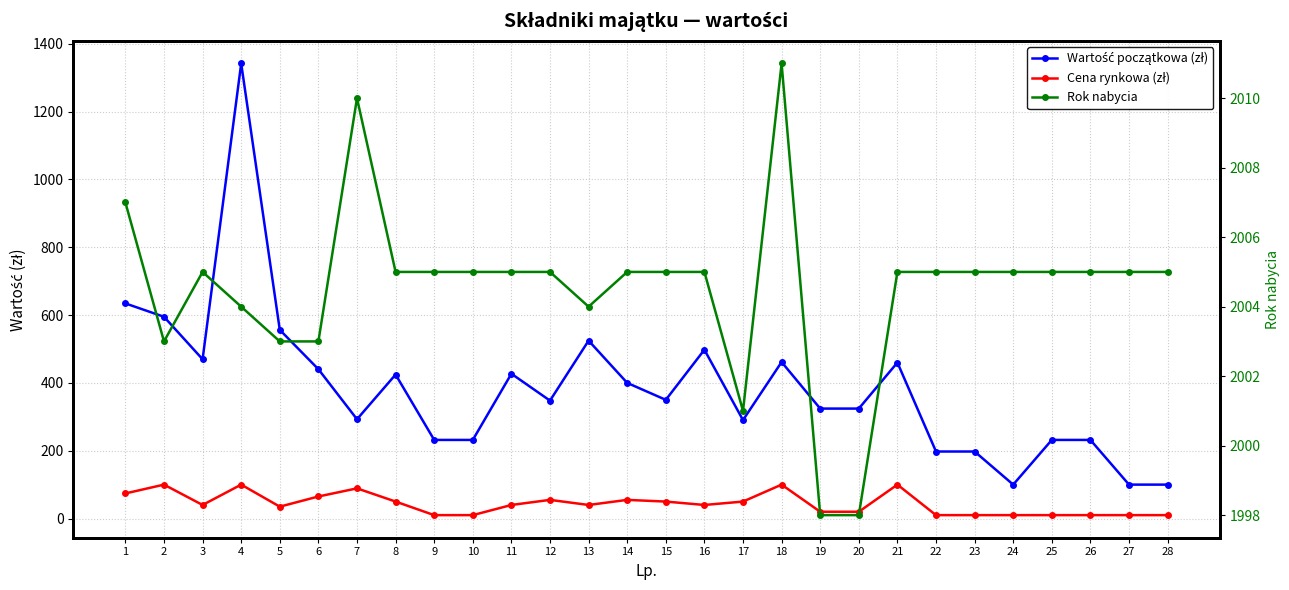

What is the value of the Rok nabycia point at the 16th from the left?

2005.0